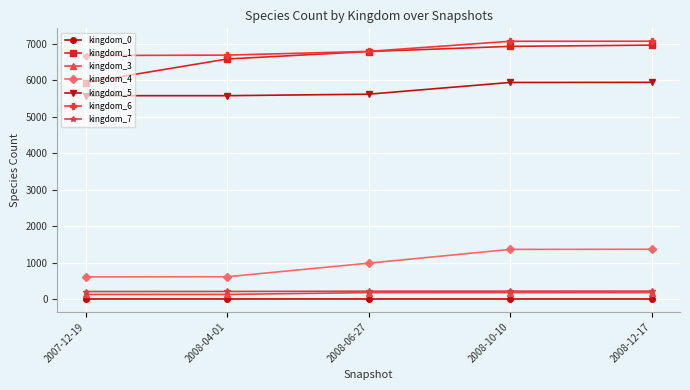

What is the difference between the kingdom_1 values at 2008-12-17 and 2008-10-10?

34